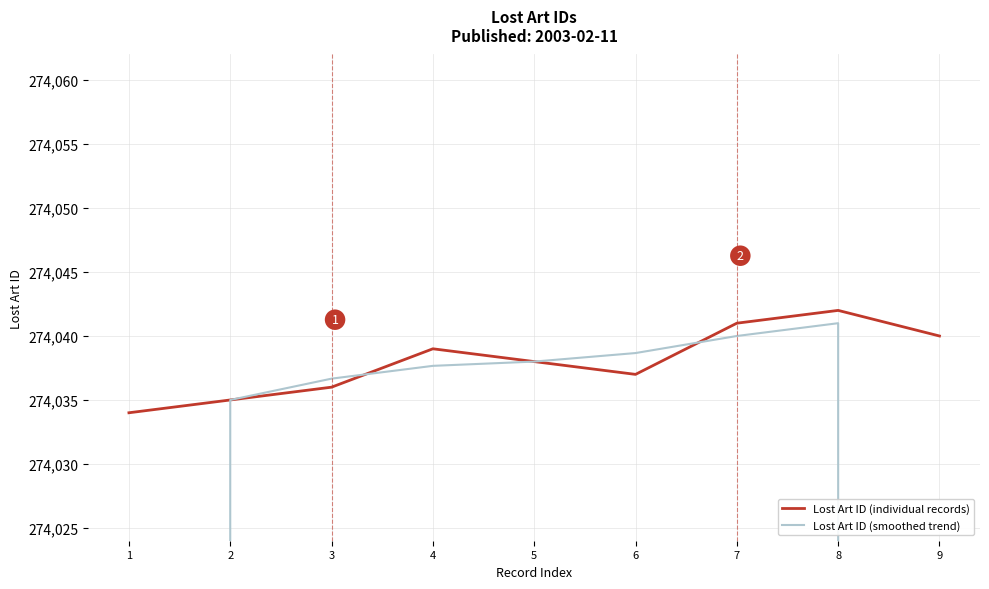

List the series in order of their peak value, lowest first.

Lost Art ID (smoothed trend), Lost Art ID (individual records)